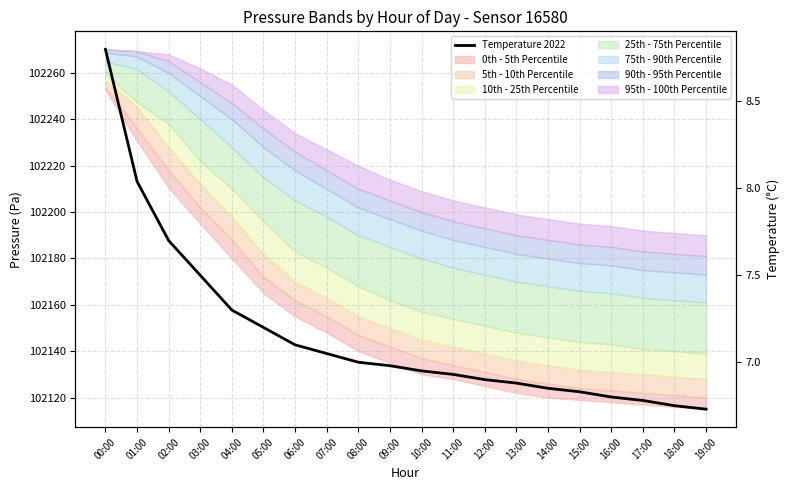

True or false: the data has more than 0 interior local peaks.

False